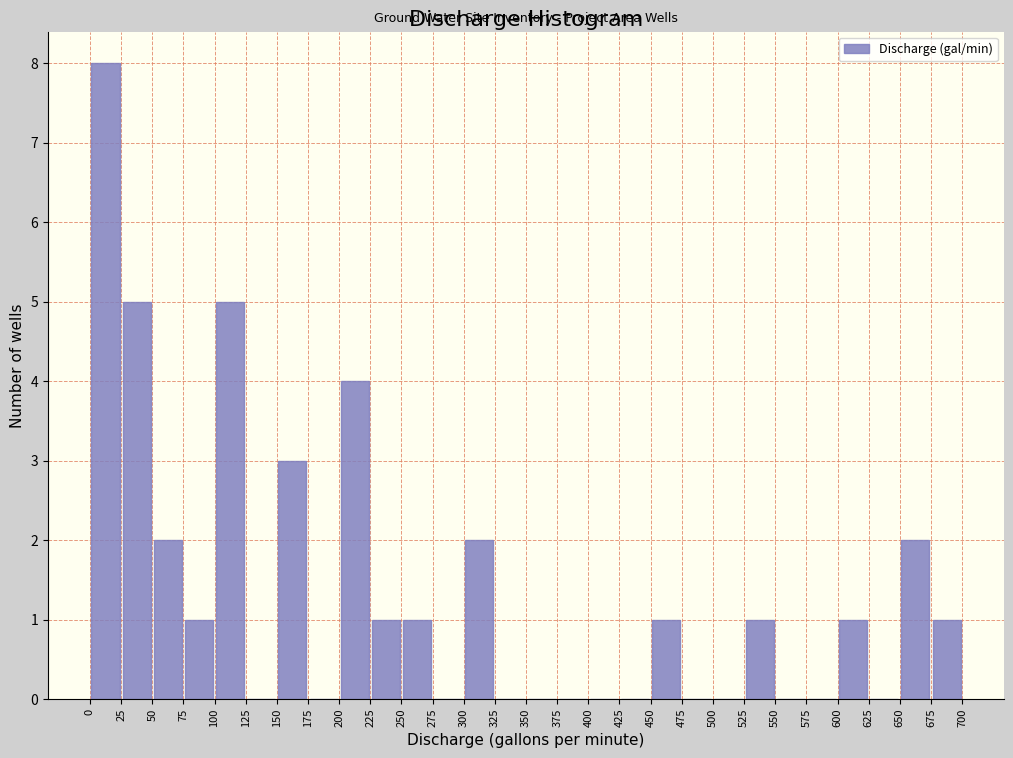

Reading left to right, transcribe this chart: for each bar, give the range it covers on the x-axis and its height. The values are not printed on the chart, so give them approximately, as read against the axis.

0 to 25: 8
25 to 50: 5
50 to 75: 2
75 to 100: 1
100 to 125: 5
125 to 150: 0
150 to 175: 3
175 to 200: 0
200 to 225: 4
225 to 250: 1
250 to 275: 1
275 to 300: 0
300 to 325: 2
325 to 350: 0
350 to 375: 0
375 to 400: 0
400 to 425: 0
425 to 450: 0
450 to 475: 1
475 to 500: 0
500 to 525: 0
525 to 550: 1
550 to 575: 0
575 to 600: 0
600 to 625: 1
625 to 650: 0
650 to 675: 2
675 to 700: 1